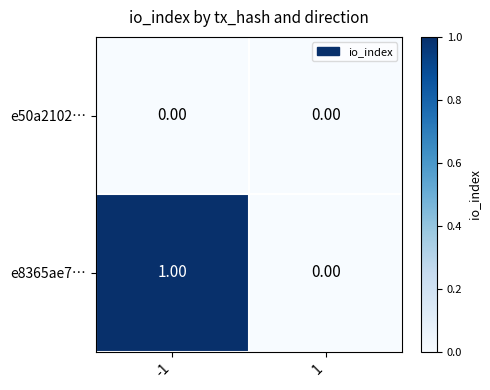

Which series has the widest spread of values?

e8365ae7…